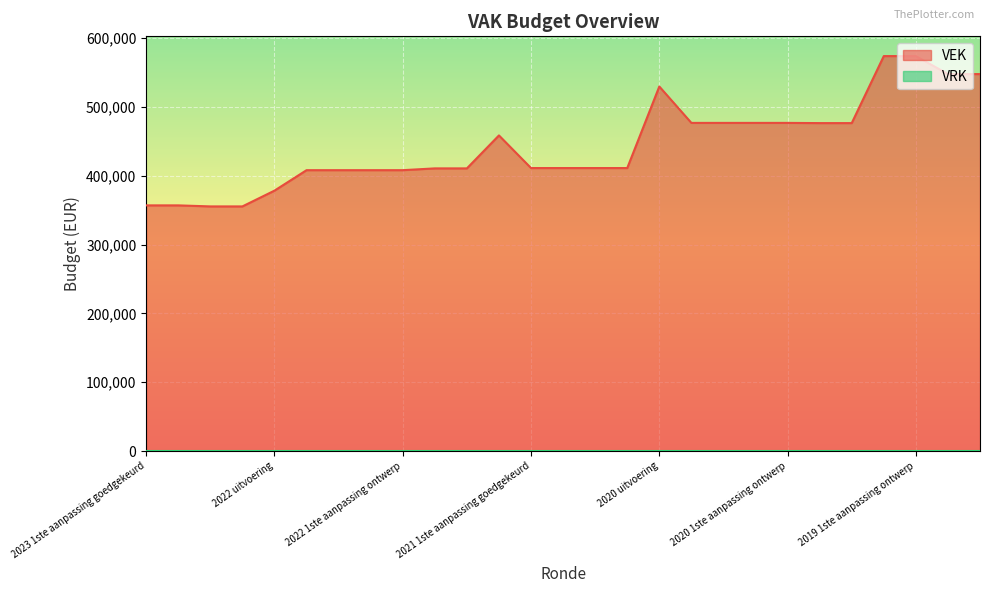

What is the label of the 1st point from the right?

2019 opmaak ontwerp